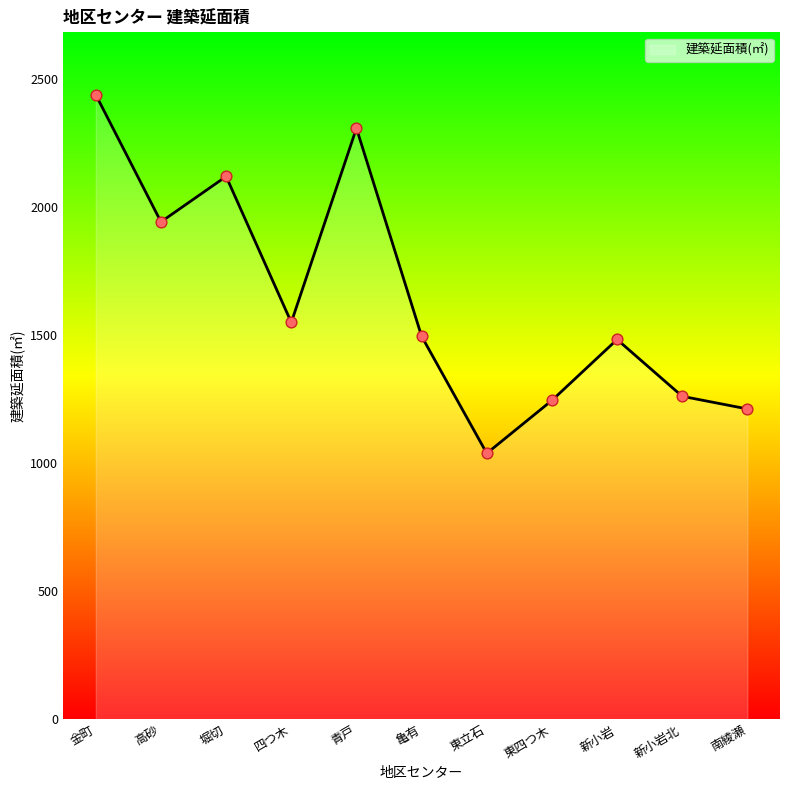

What is the change in value from 四つ木 to 東立石?

-511.0